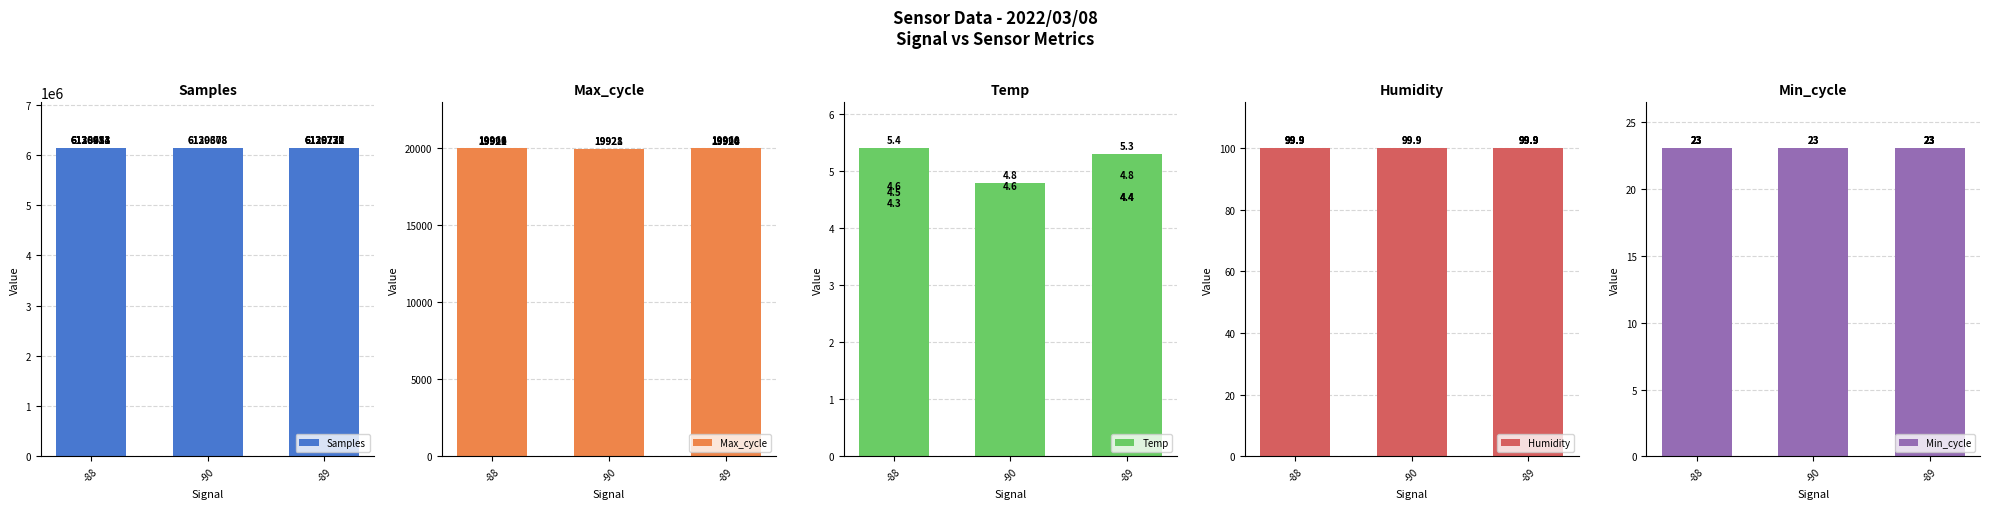

What is the value of the Humidity bar at the 2nd from the left?

99.9